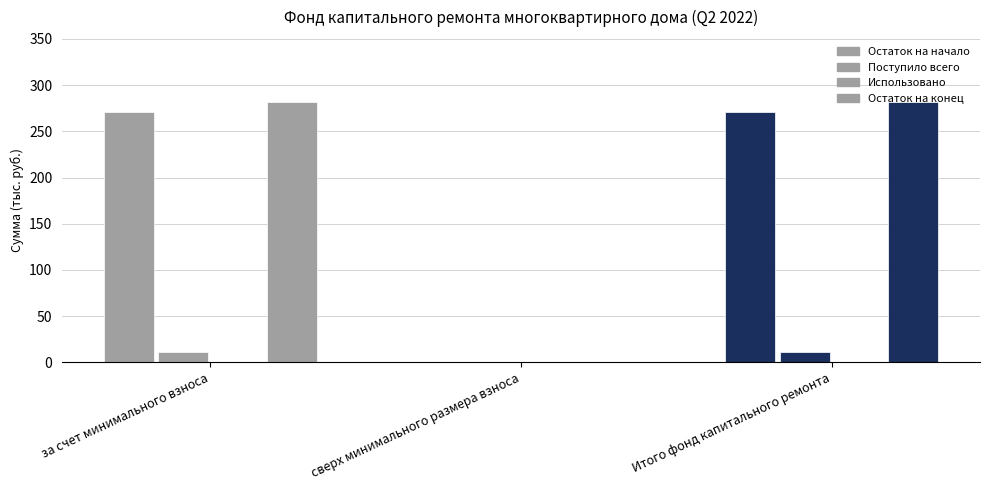

At how many categories does at least one series exceed 29?

2